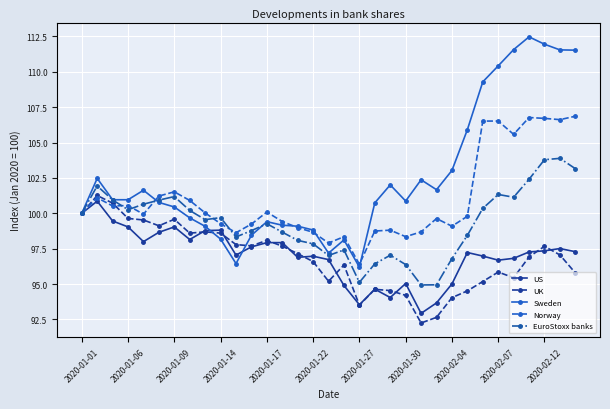

What is the value of the US point at the 22nd from the left?

95.0